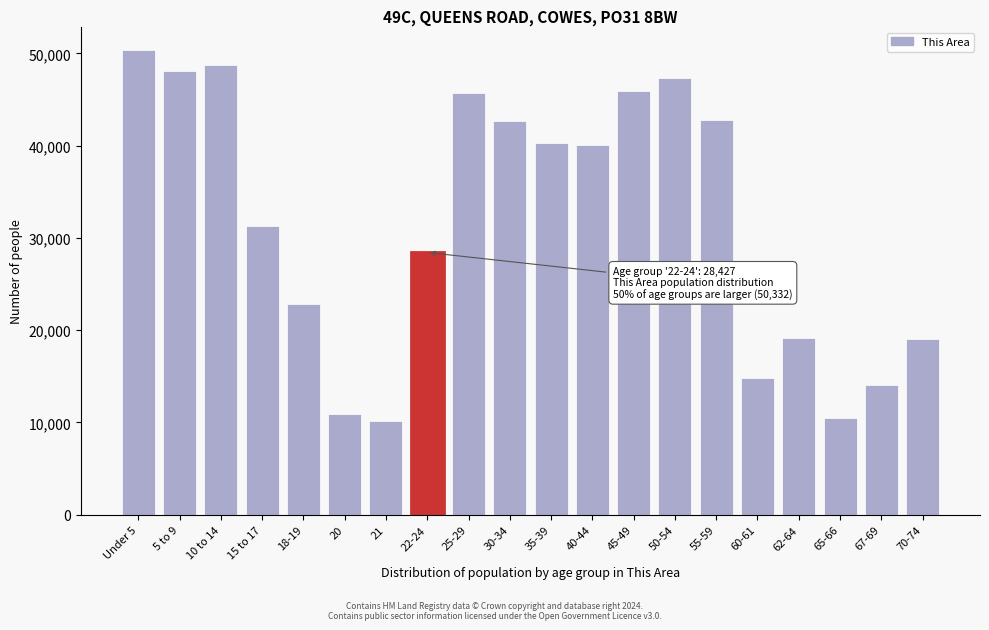

At which label is the value closest to 30270?

15 to 17